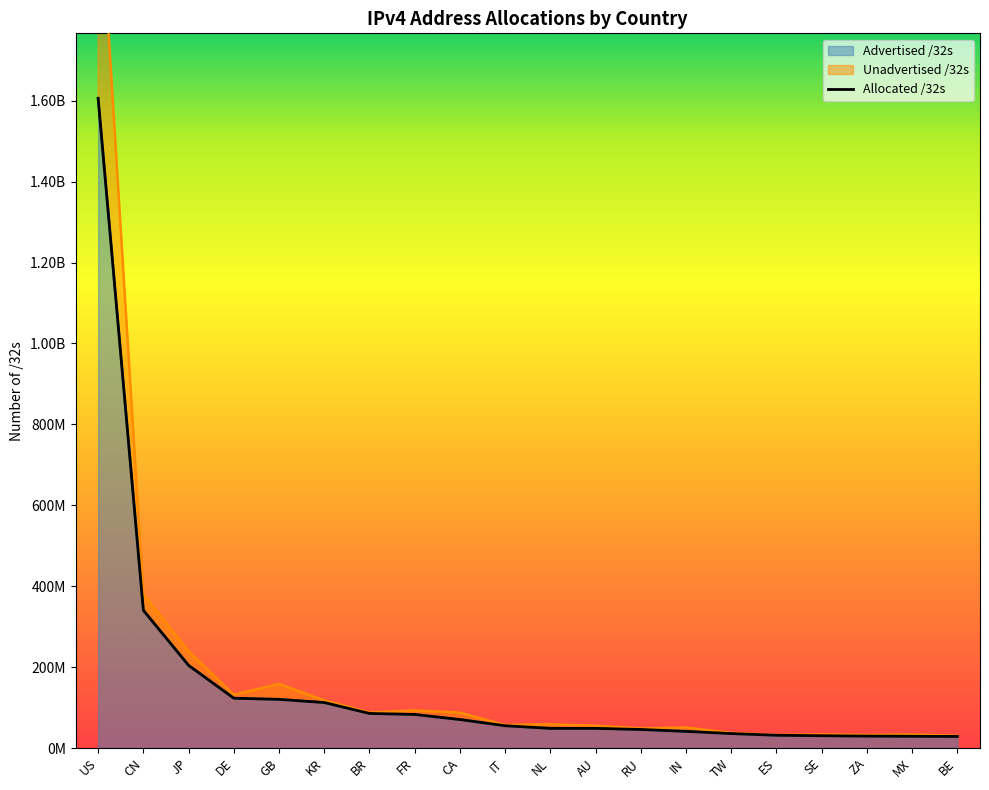

Reading left to right, list all the values displayed in this chart.

Advertised /32s: US=1606152192	CN=340444672	JP=204264704	DE=123118720	GB=120252440	KR=112461312	BR=85421312	FR=82935600	CA=70376192	IT=55052352	NL=48547048	AU=48532992	RU=45835520	IN=41072640	TW=35680512	ES=31526720	SE=30339944	ZA=29452800	MX=28932352	BE=28518528
Unadvertised /32s: US=2186677344	CN=379698688	JP=238647936	DE=131665664	GB=158215728	KR=117877248	BR=87639296	FR=92955488	CA=87384064	IT=56909952	NL=58682320	AU=55055820	RU=48213760	IN=50730496	TW=37273344	ES=32325248	SE=33396688	ZA=32236032	MX=33509120	BE=29874176
Allocated /32s: US=1606152192	CN=340444672	JP=204264704	DE=123118720	GB=120252440	KR=112461312	BR=85421312	FR=82935600	CA=70376192	IT=55052352	NL=48547048	AU=48532992	RU=45835520	IN=41072640	TW=35680512	ES=31526720	SE=30339944	ZA=29452800	MX=28932352	BE=28518528